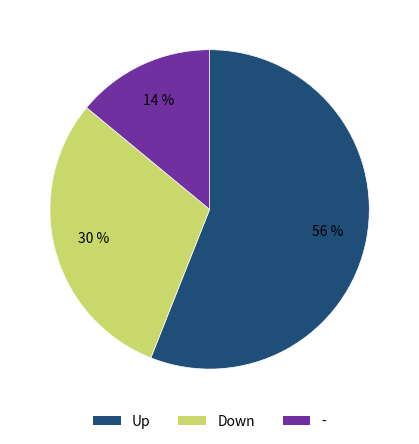

What is the ratio of the value at Up to the value at -?

4.0